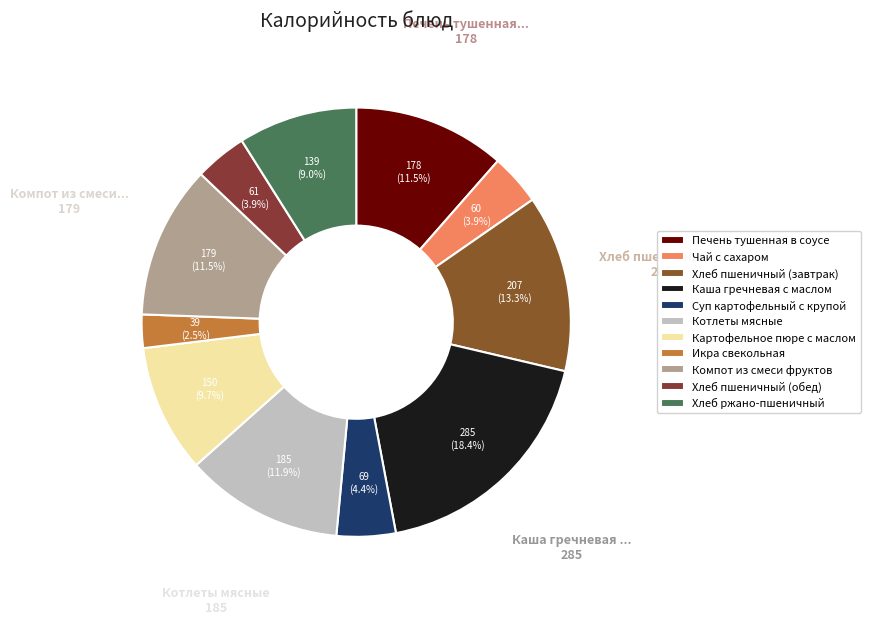

What is the change in value from Печень тушенная в соусе to Хлеб пшеничный (обед)?

-117